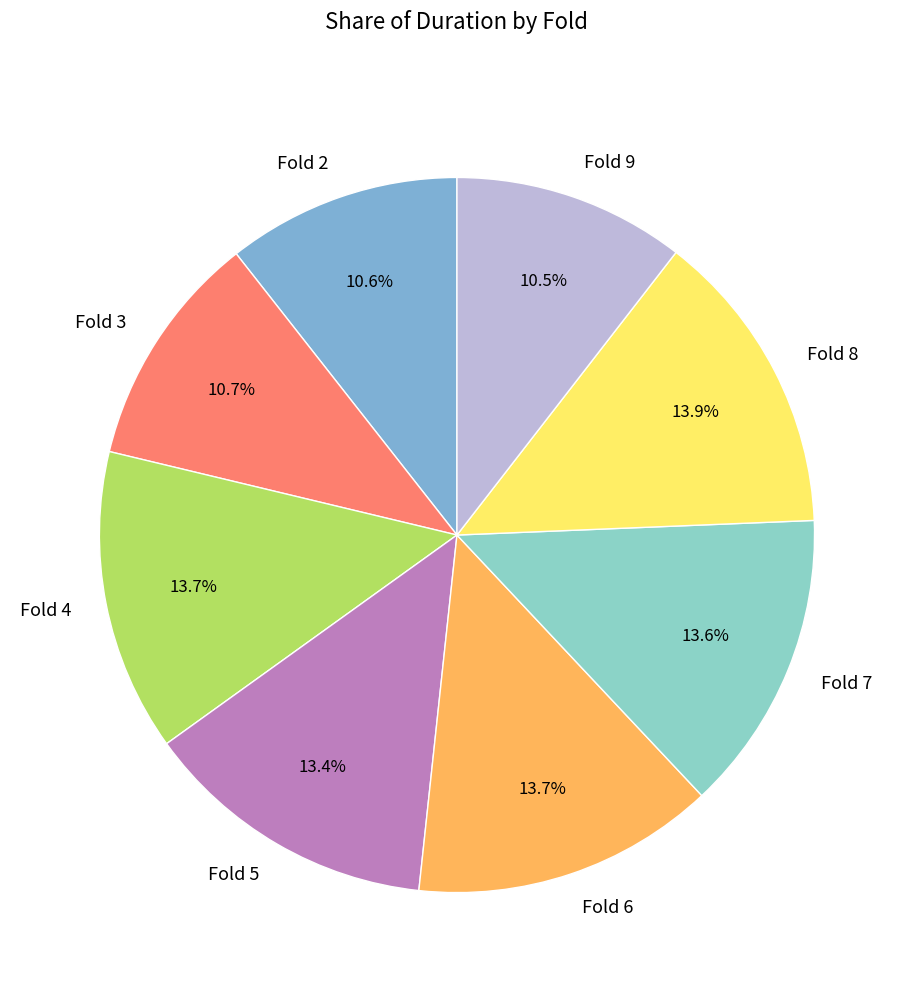

Does any single category account for the majority?

No